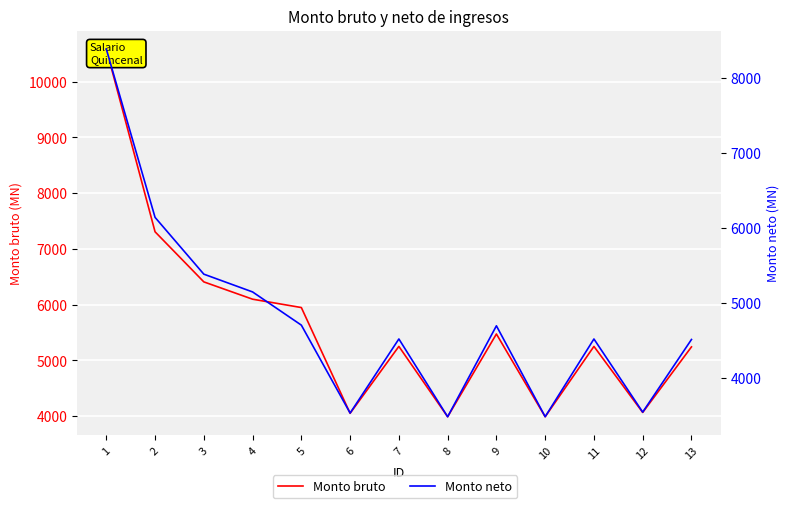

What is the average value of the Monto neto series?

4768.8